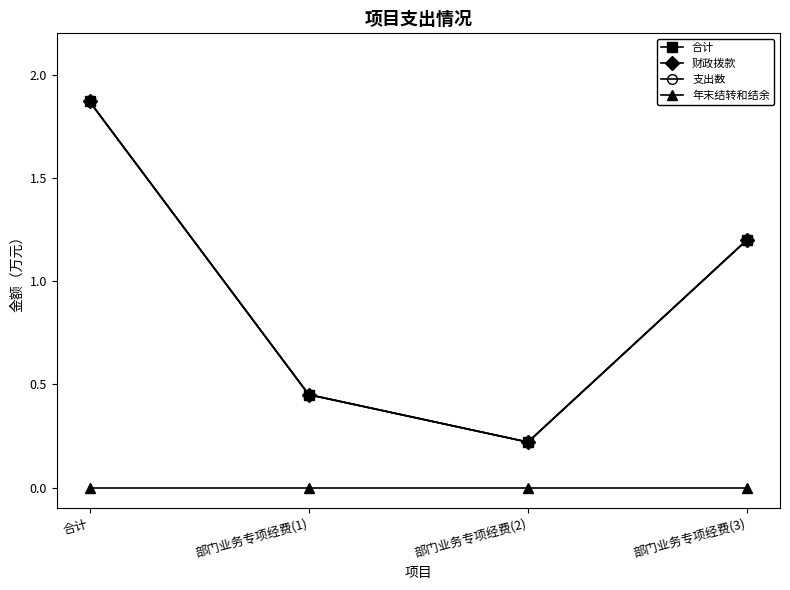

Reading right to left, extract all data points from this chart.

合计: 部门业务专项经费(3)=1.2	部门业务专项经费(2)=0.2	部门业务专项经费(1)=0.5	合计=1.9
财政拨款: 部门业务专项经费(3)=1.2	部门业务专项经费(2)=0.2	部门业务专项经费(1)=0.5	合计=1.9
支出数: 部门业务专项经费(3)=1.2	部门业务专项经费(2)=0.2	部门业务专项经费(1)=0.5	合计=1.9
年末结转和结余: 部门业务专项经费(3)=0.0	部门业务专项经费(2)=0.0	部门业务专项经费(1)=0.0	合计=0.0